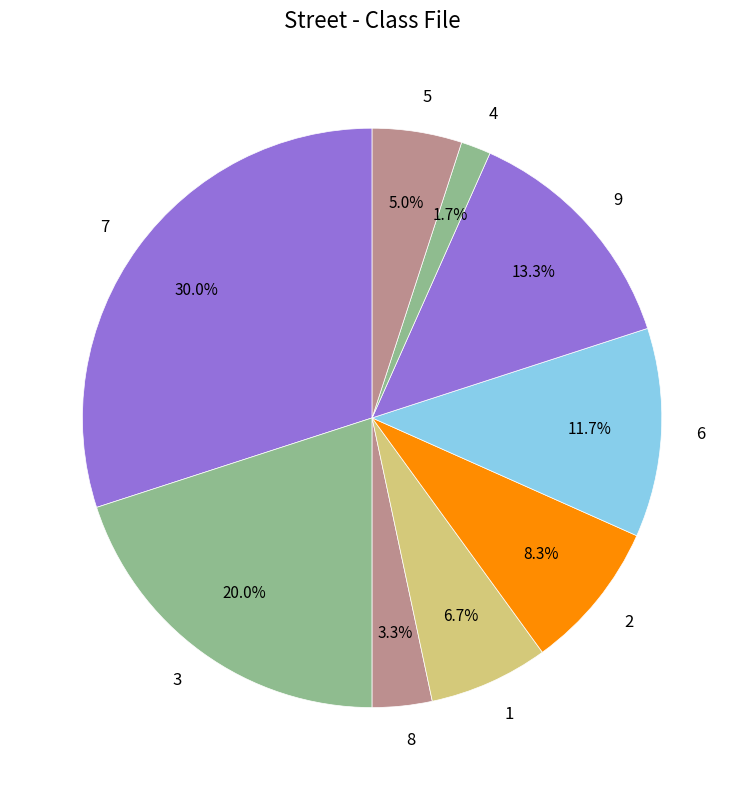

To the nearest percent, what is the difference between the 8 and 7 slice percentages?

27%